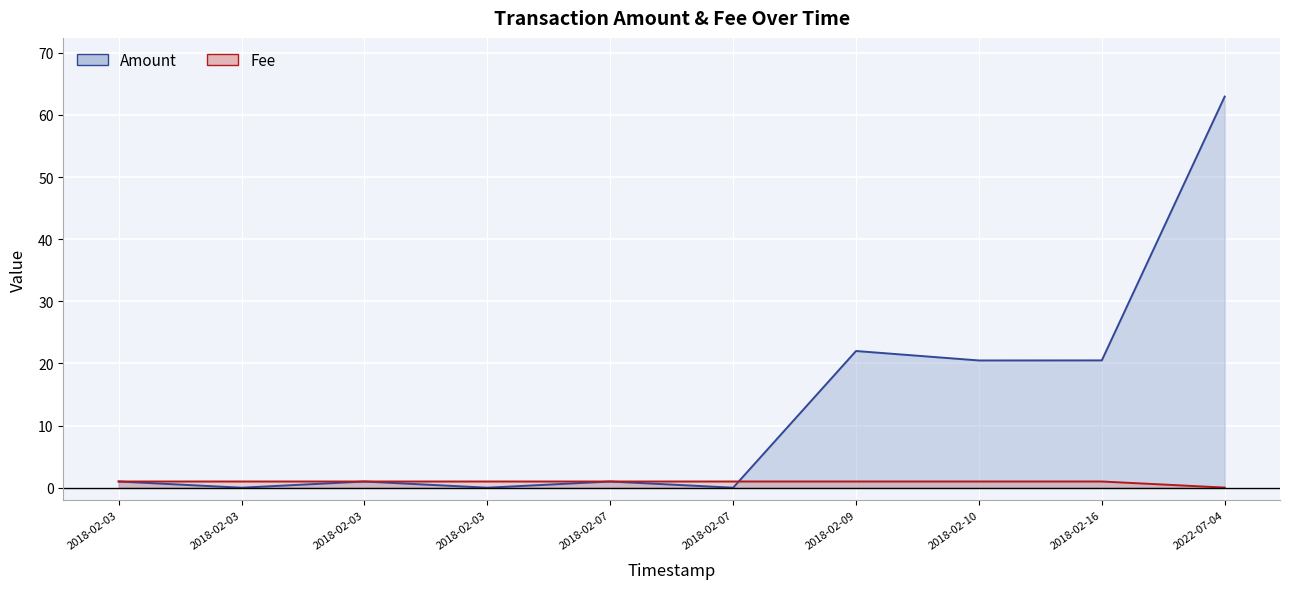

The value of Amount at 2018-02-03 is 0.5. True or false?

False